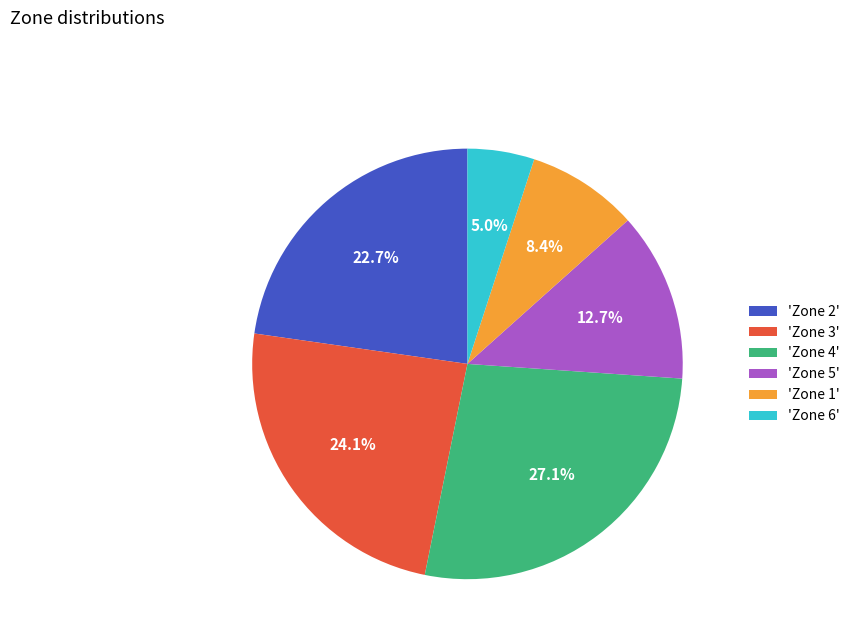

Does 'Zone 1' represent more than half of the total?

No